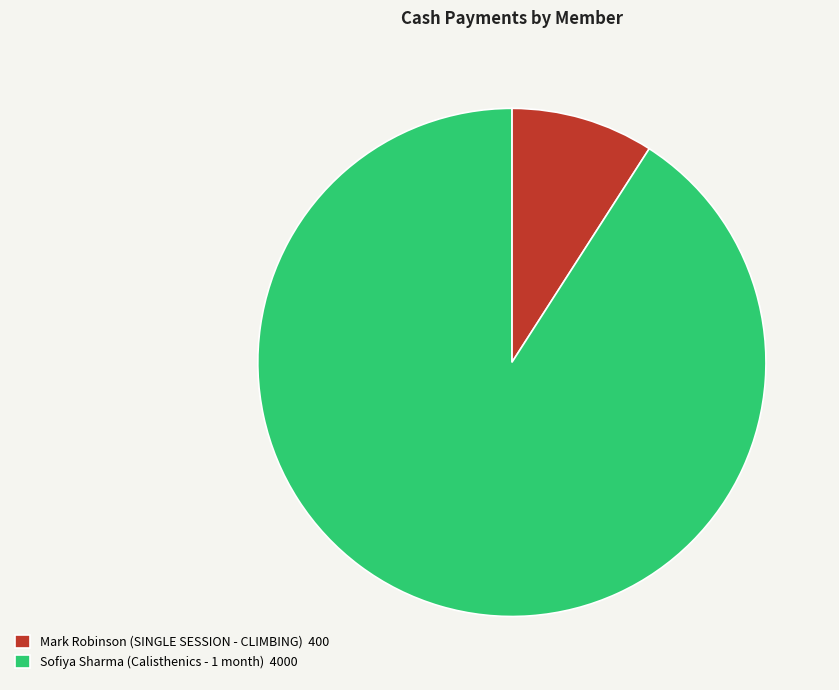

Is there any slice that represents more than half of the pie?

Yes